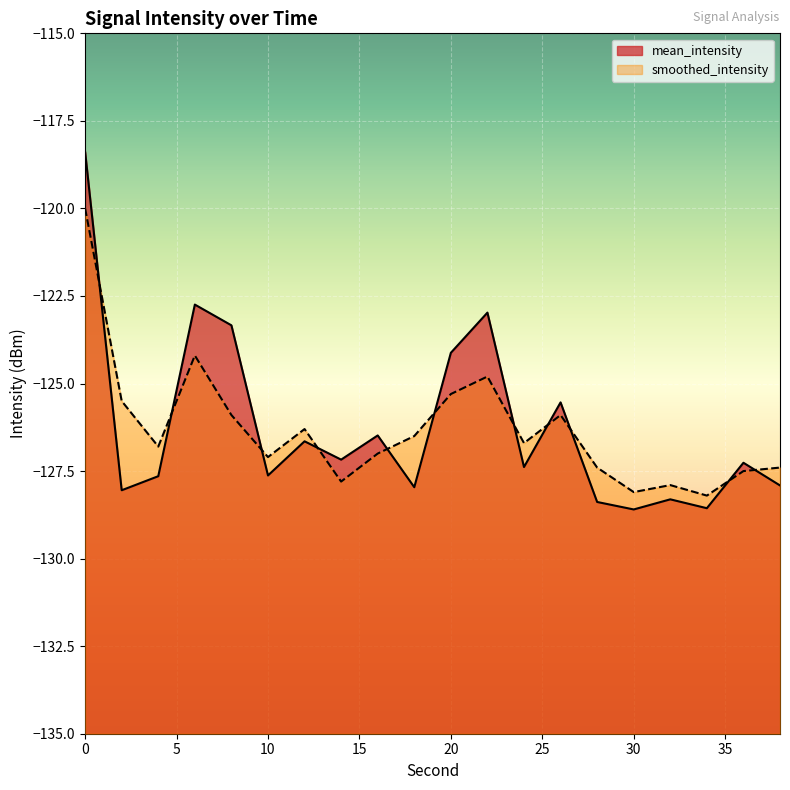

How many distinct data groups are displayed?

2